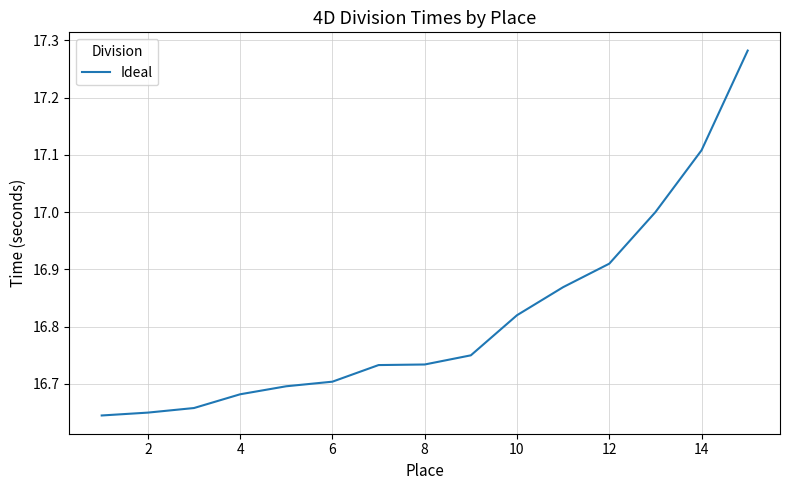

What is the sum of all values?

252.2